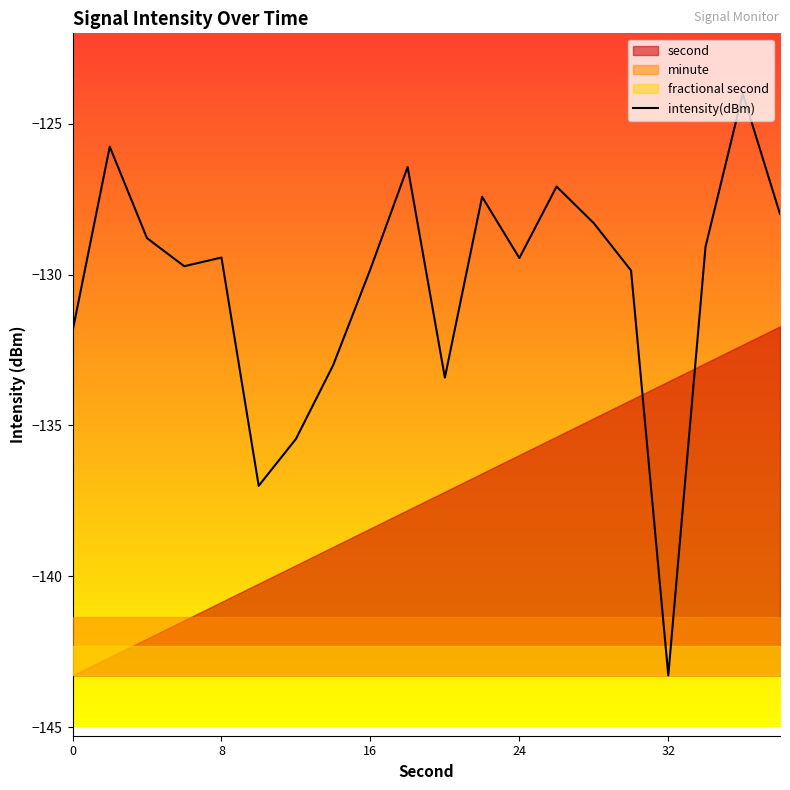

What is the maximum value for intensity(dBm)?

-124.0